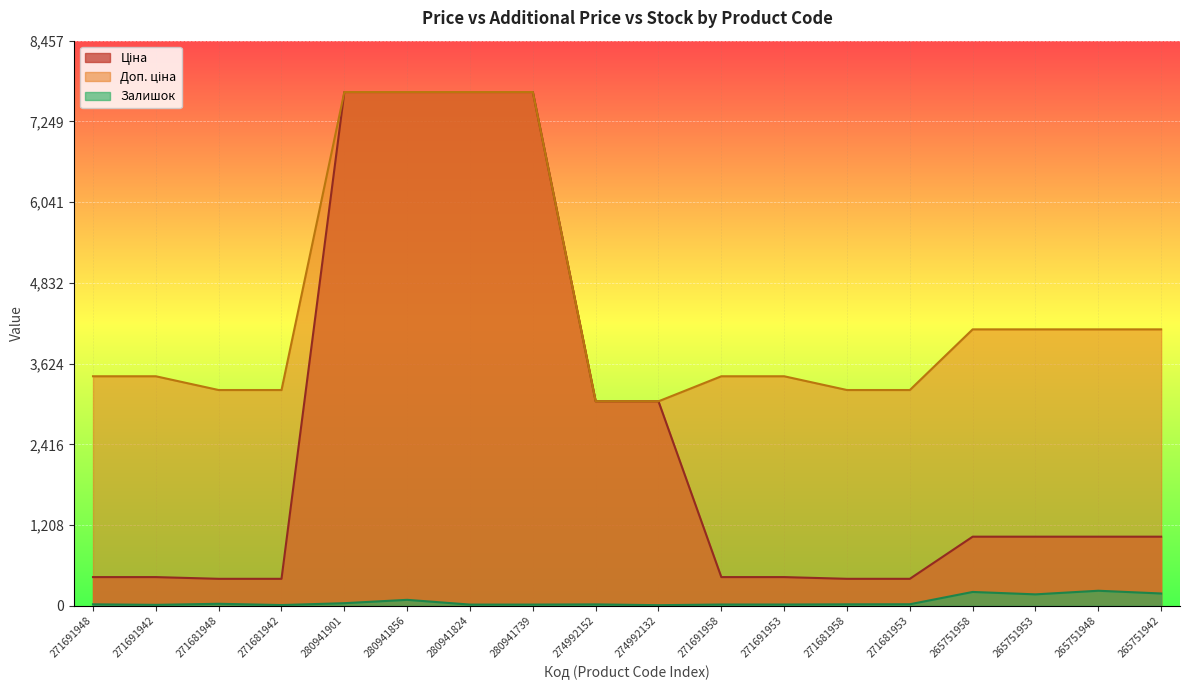

How many lines are shown in the chart?

3